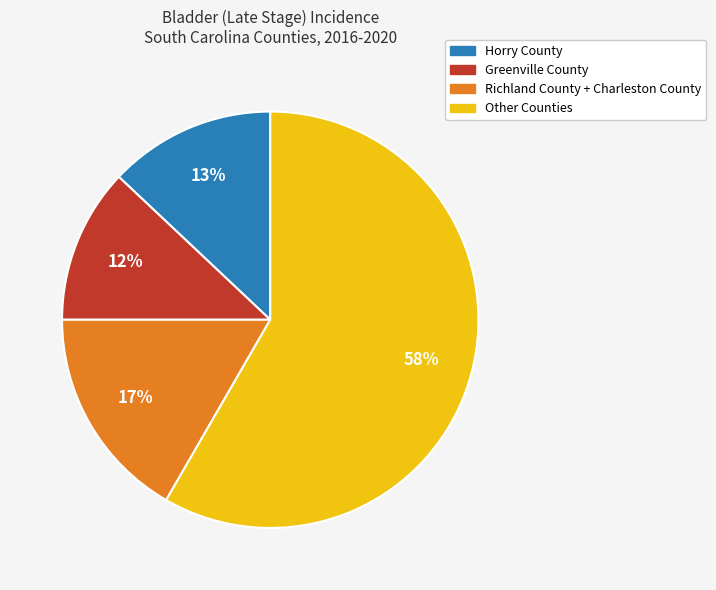

Count the number of slices in the pie.

4